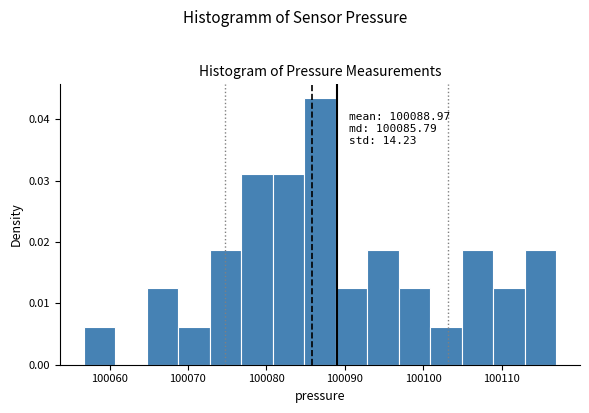

Which range on the x-axis has the tallest bar?

100085 to 100089